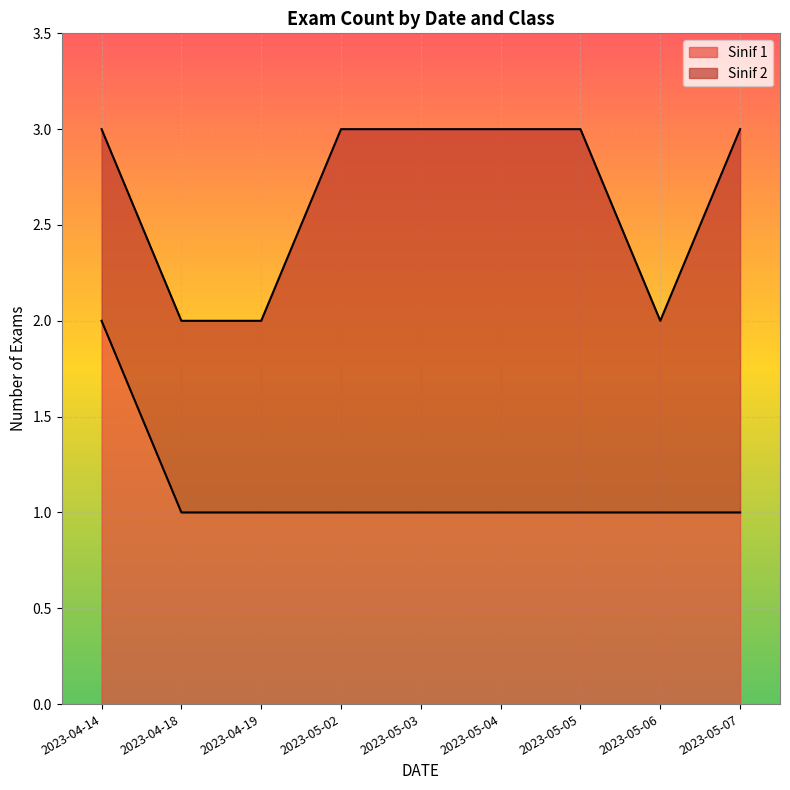

What is the sum of the values at 2023-05-07 and 2023-05-04?

2